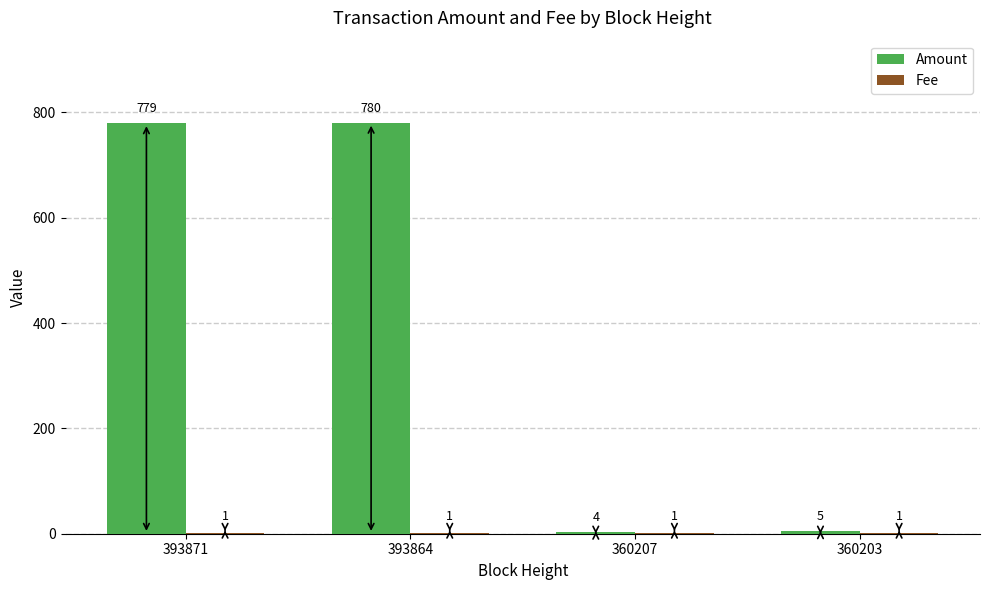

Which category has the highest value across all series?

393864